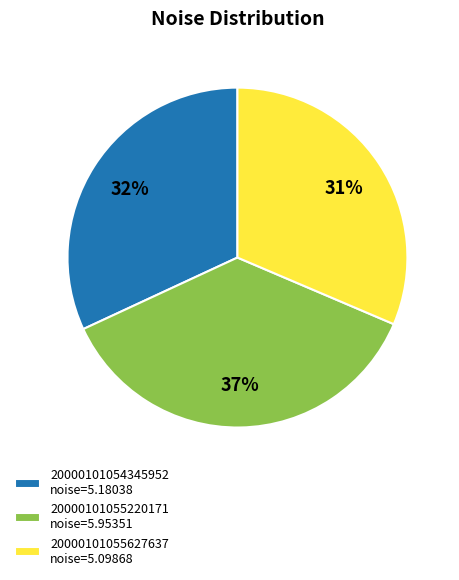

What percentage is the 20000101055627637 slice, to the nearest percent?

31%